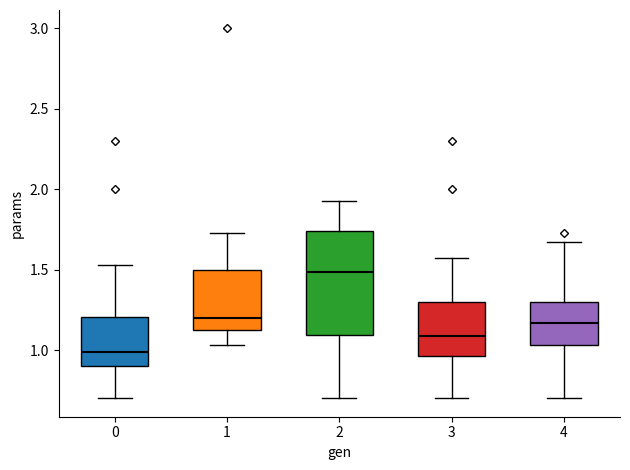

Where is the upper edge of the box at x = 3 on the y-axis? The values are not printed on the chart, so give them approximately, as read against the axis.

1.30